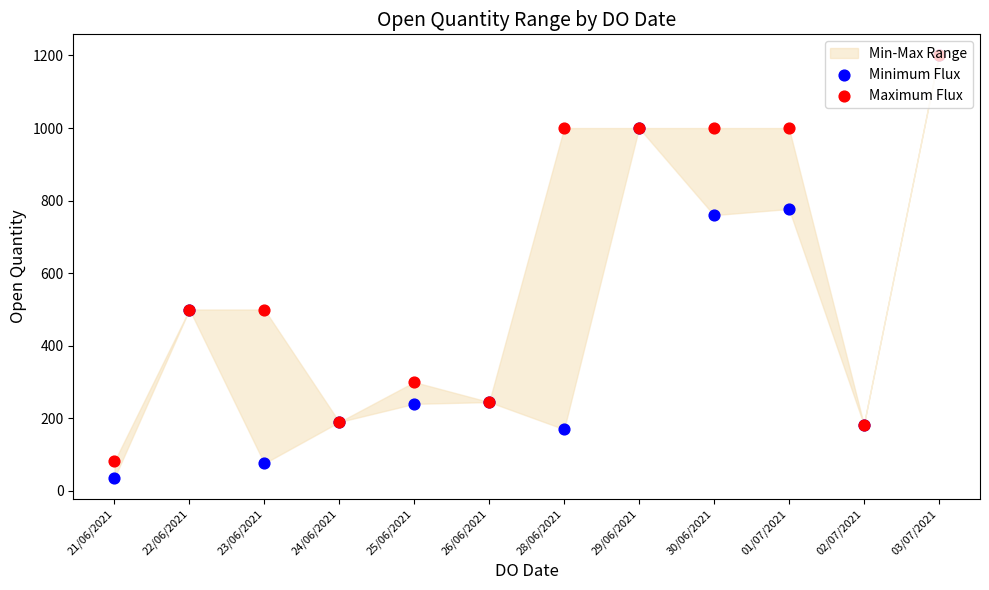

Which series has the widest spread of Y values?

Minimum Flux